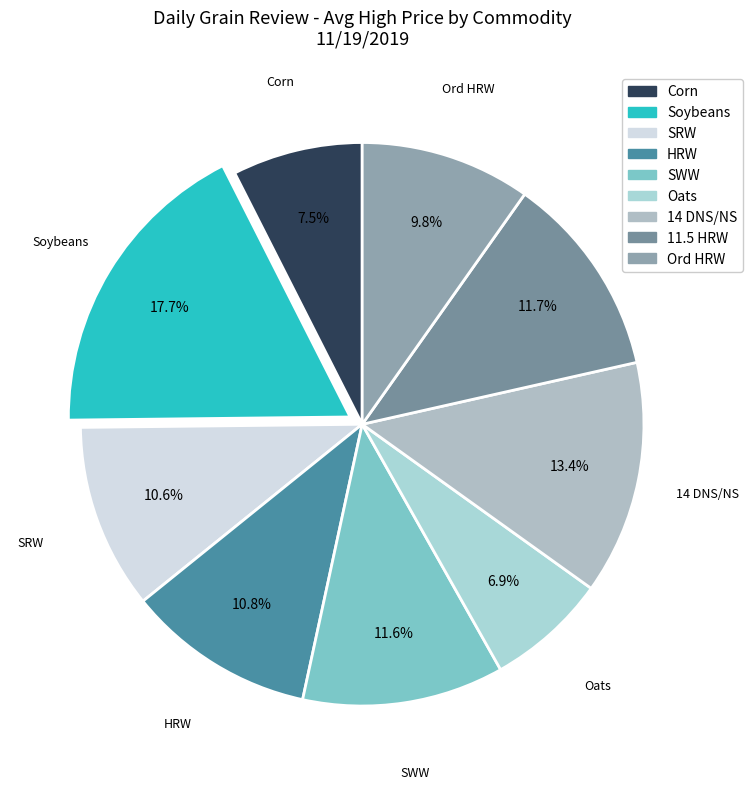

How many slices are in this pie chart?

9